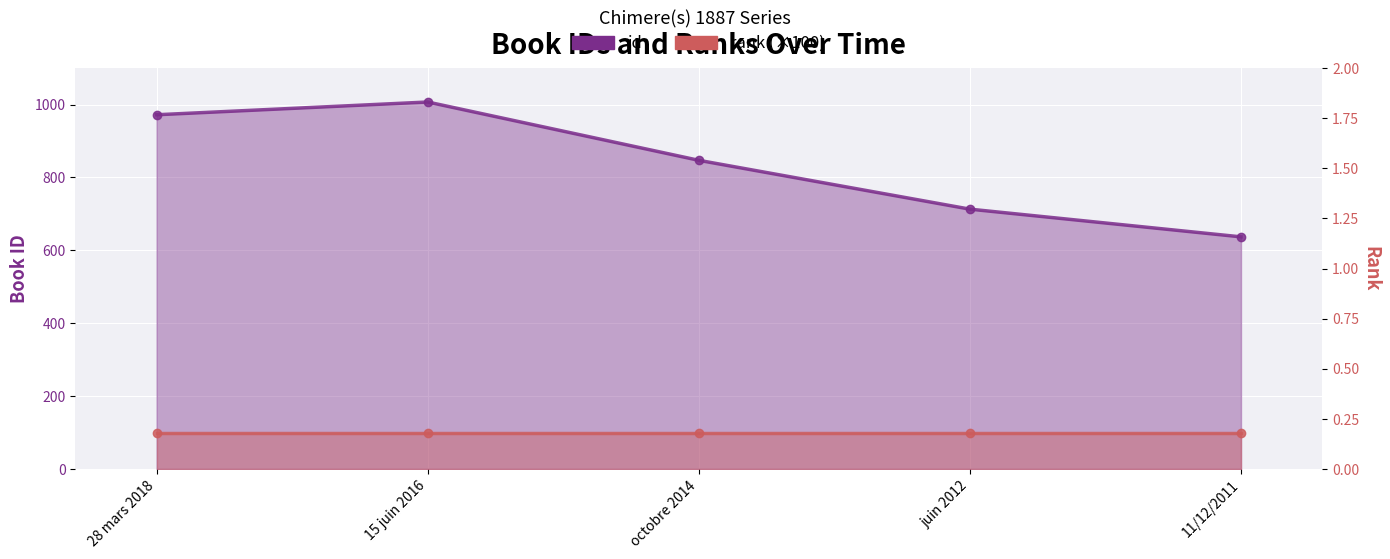

What is the value of the rank (×100) point at the 1st from the left?

100